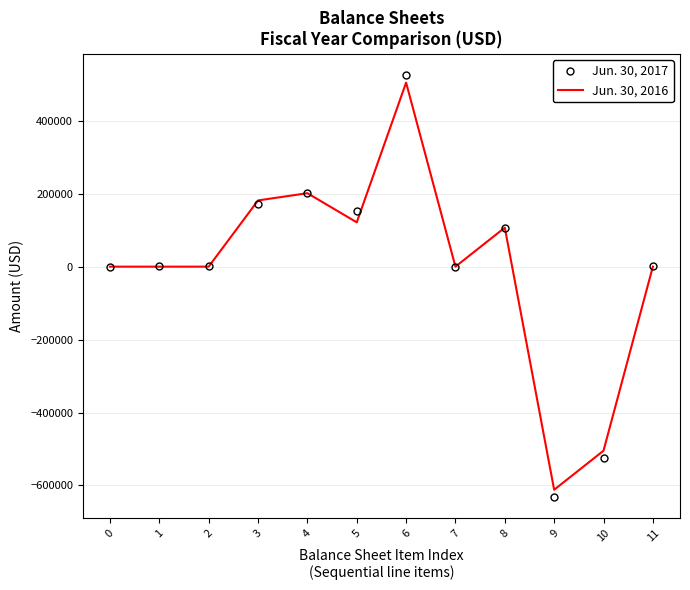

Which series has the largest range (max minus min)?

Jun. 30, 2017